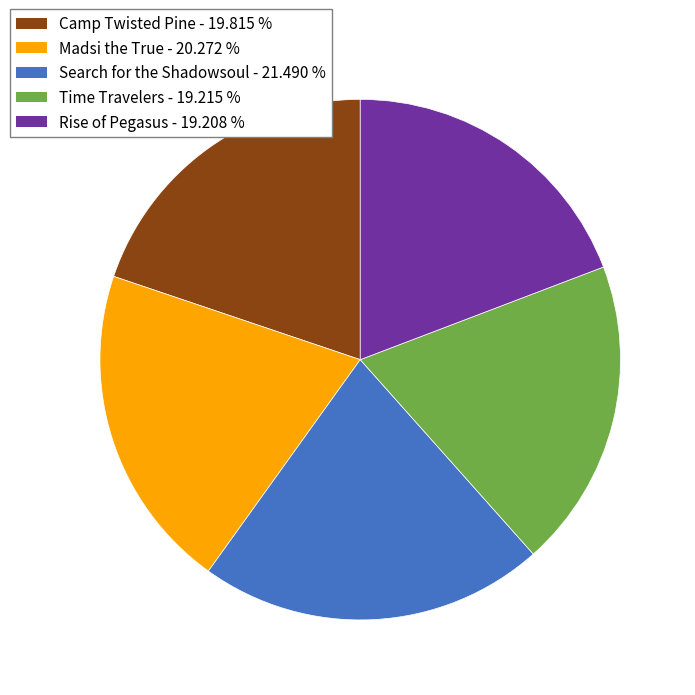

Which category has the biggest portion of the pie?

Search for the Shadowsoul